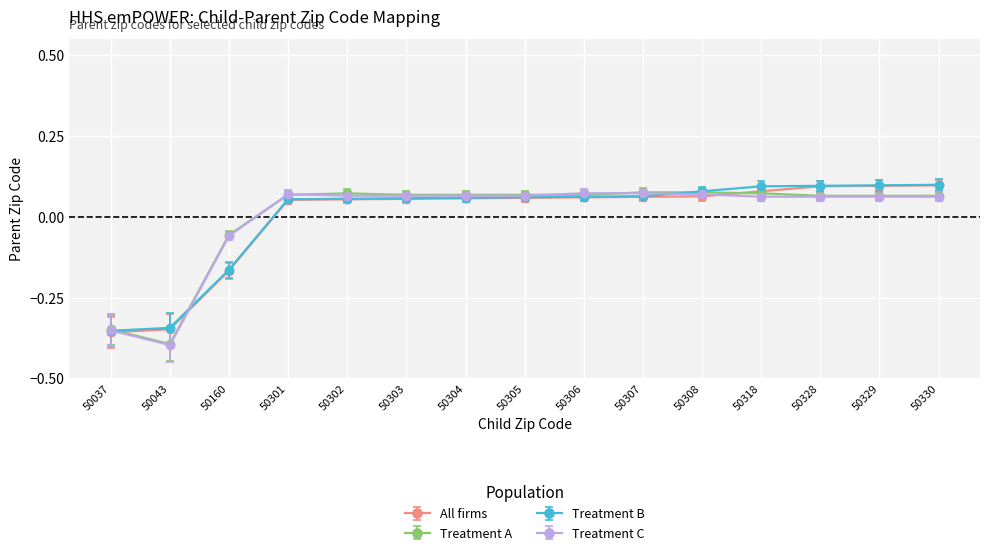

At which category does Treatment A reach its first local valley?

50043